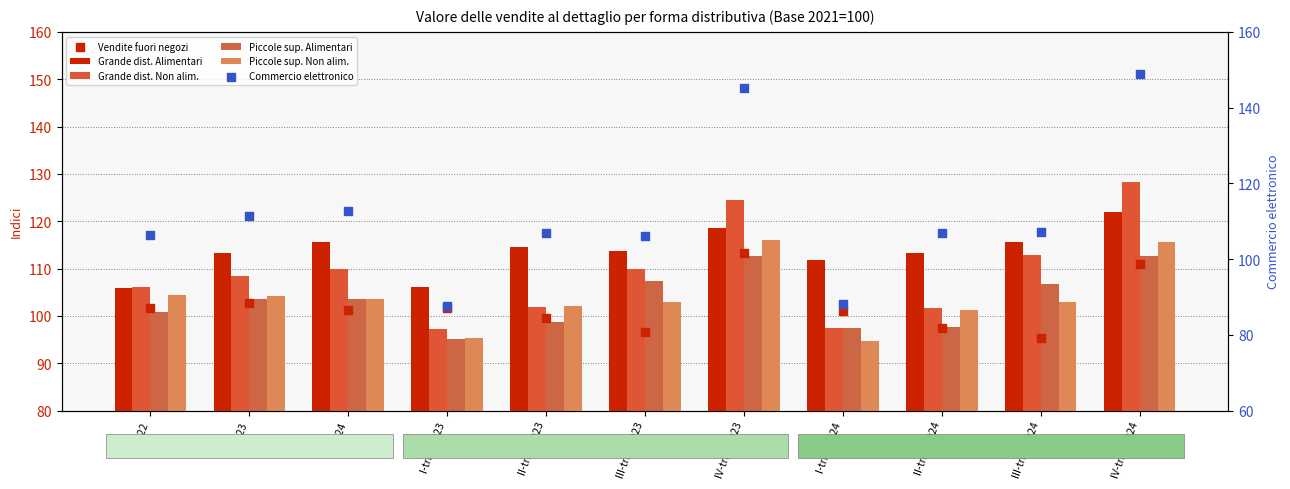

What is the total value across all series at IV-trim 2024?

738.3